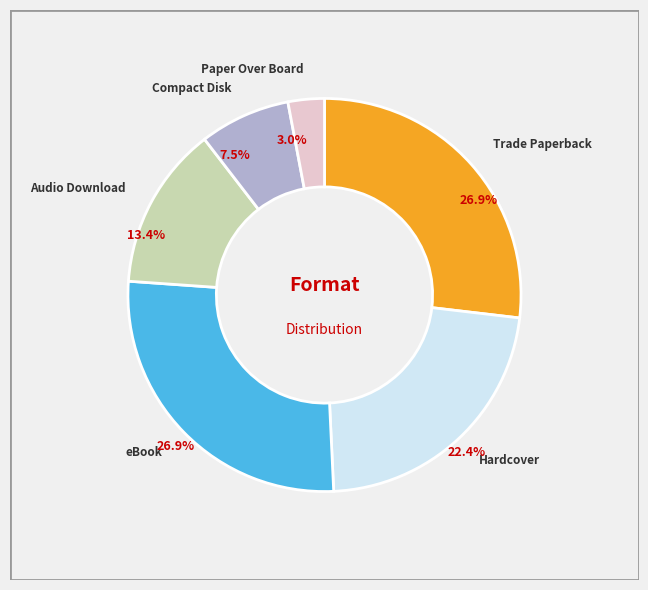

Is there a majority slice in this chart?

No